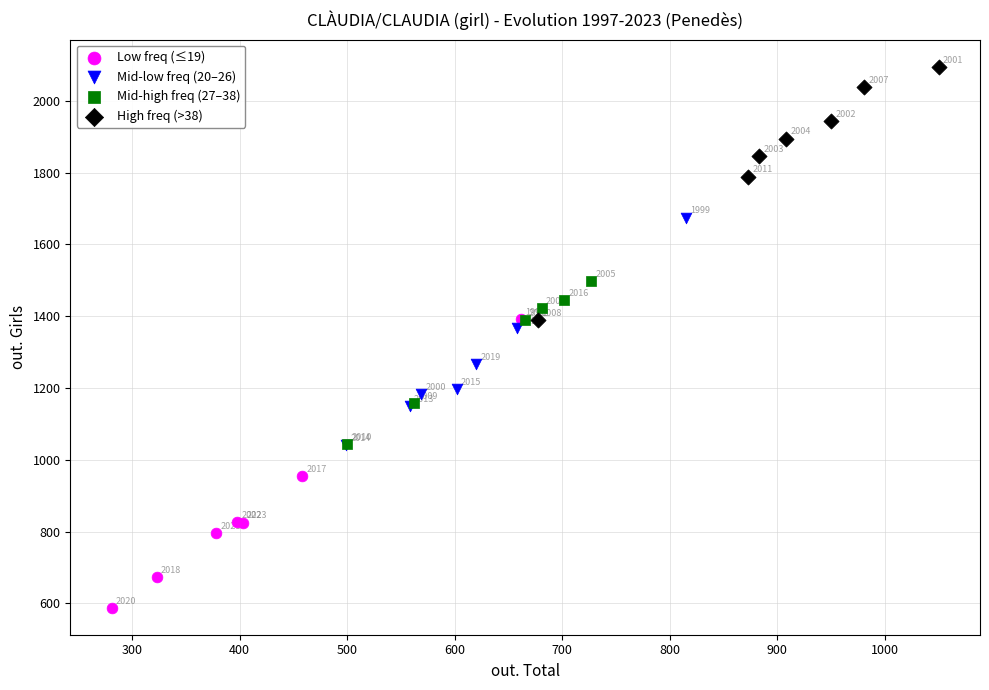

Which series contains the highest Y value?

High freq (>38)